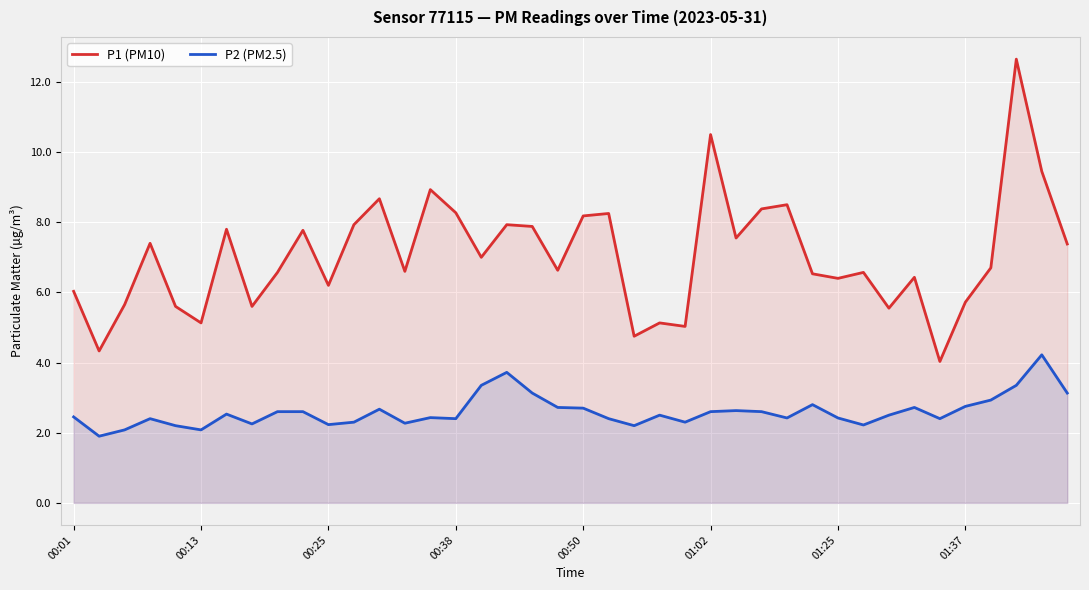

What is the smallest value displayed?

1.9